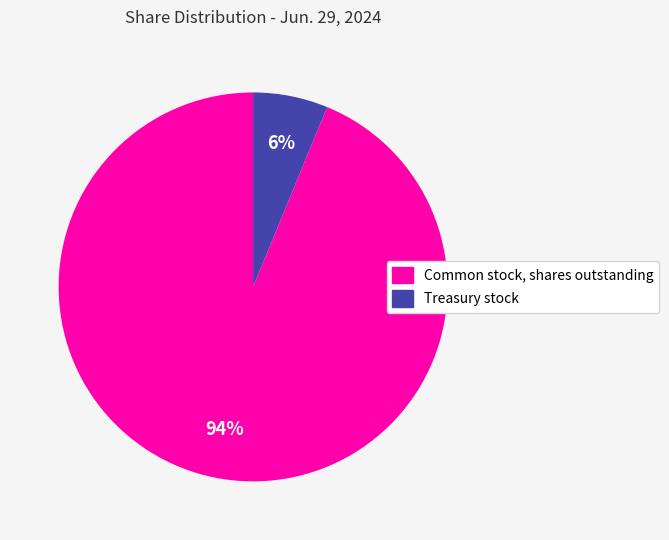

Approximately how many times larger is the value at Treasury stock compared to Common stock, shares outstanding?

0.1